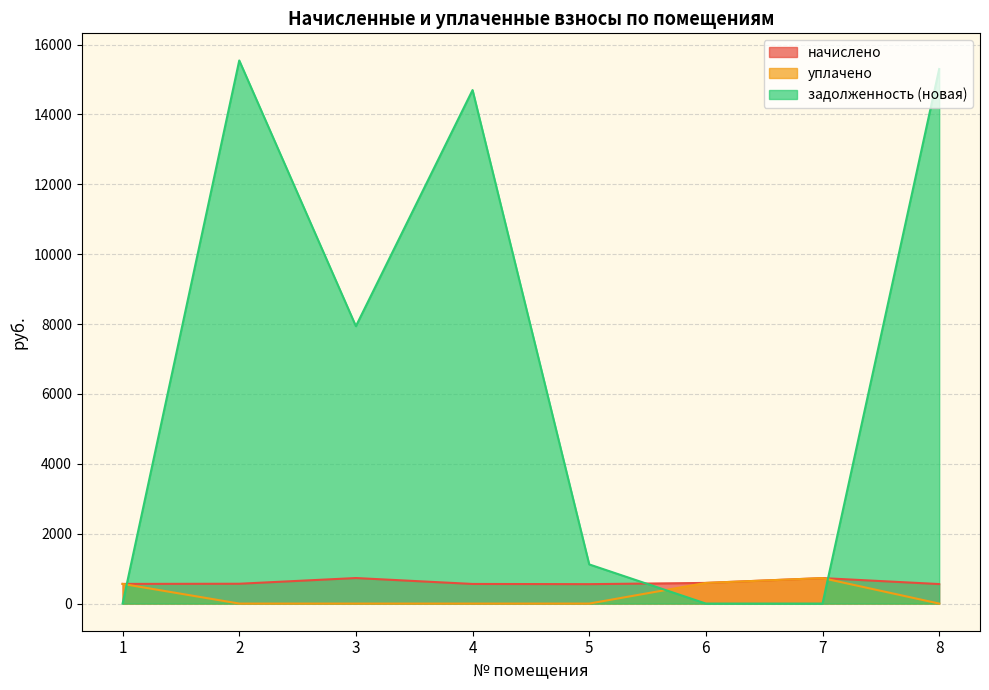

How many lines are shown in the chart?

3